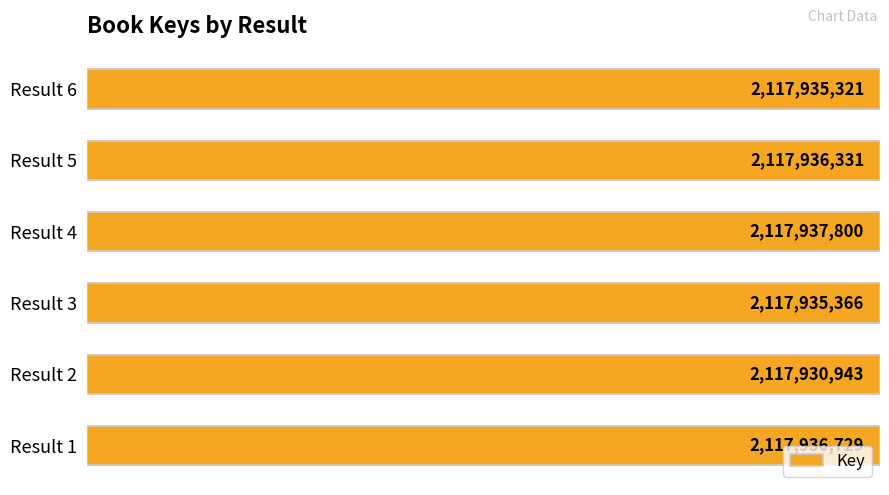

List the labels in order of value, smallest first.

Result 2, Result 6, Result 3, Result 5, Result 1, Result 4